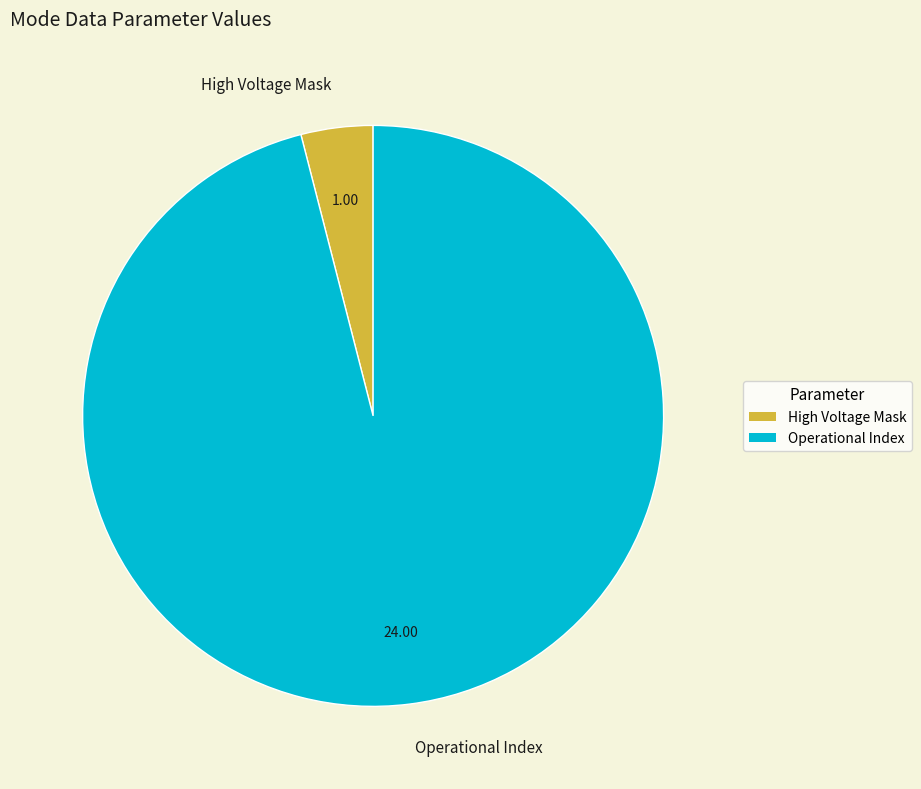

Which slice is the smallest?

High Voltage Mask